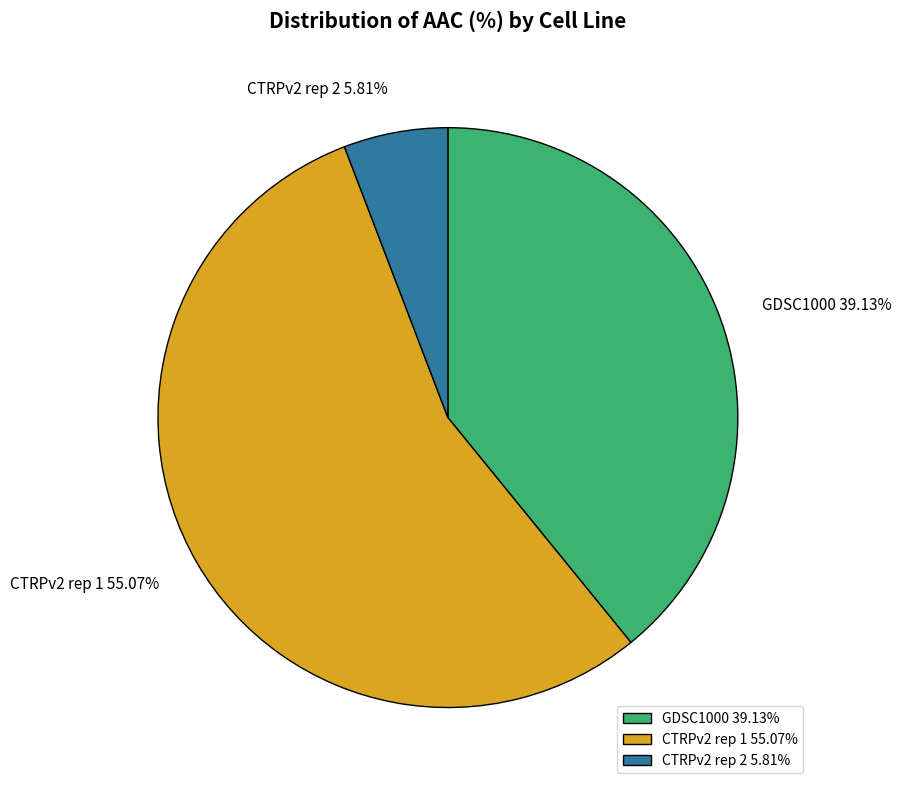

Count the number of slices in the pie.

3